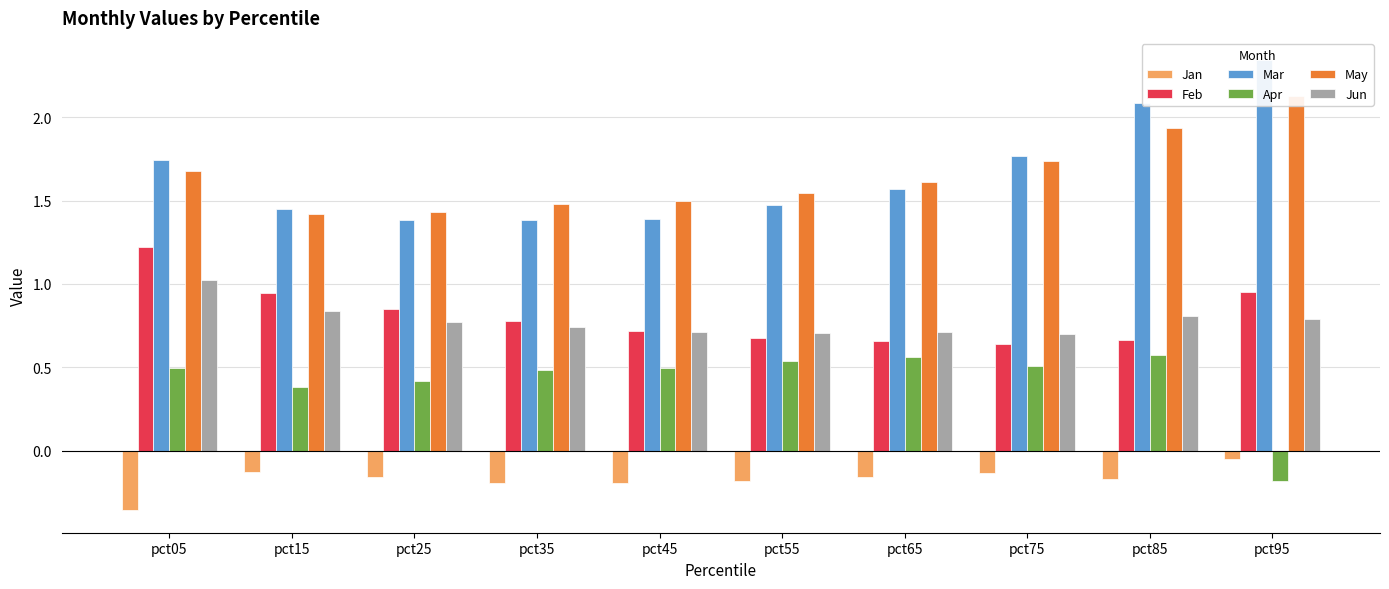

True or false: Feb has a value of 0.7 at pct65.

True